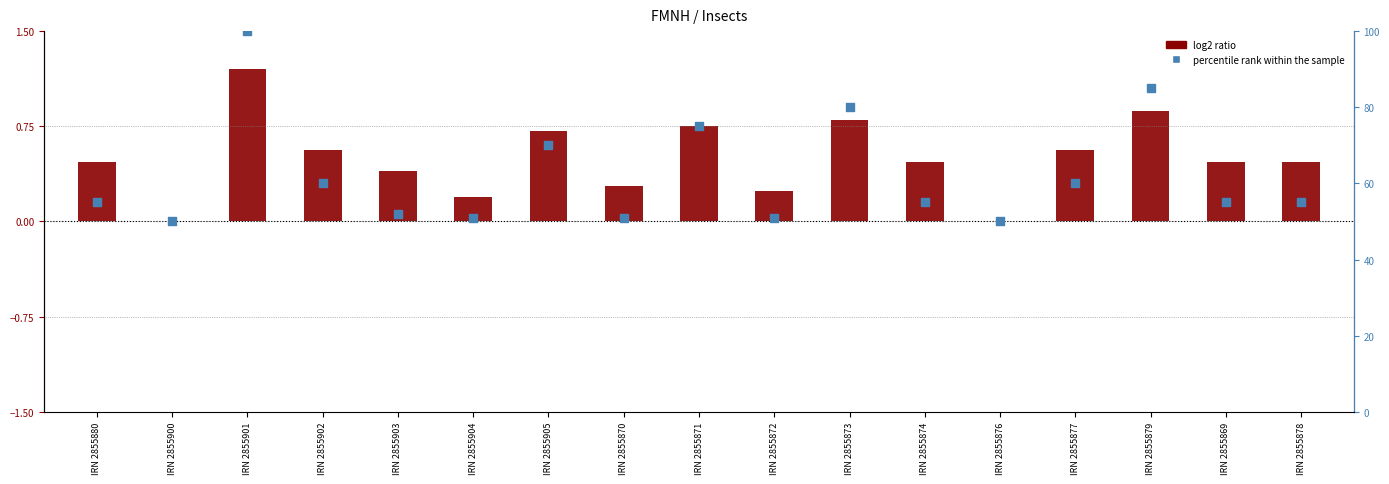

Which series has the largest Y range (max minus min)?

percentile rank within the sample